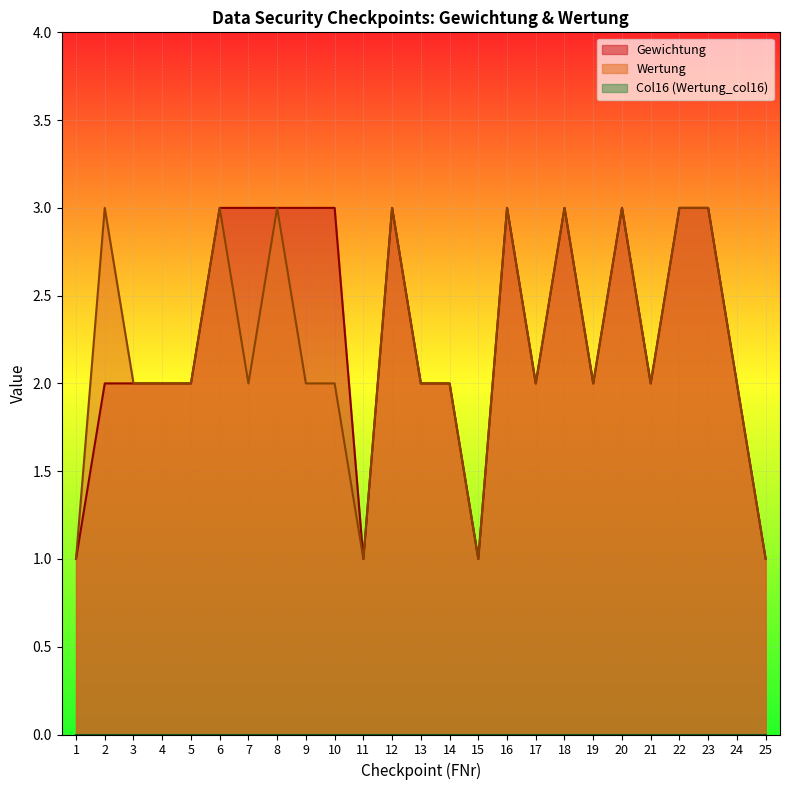

How many data points in Gewichtung are above 2?

11